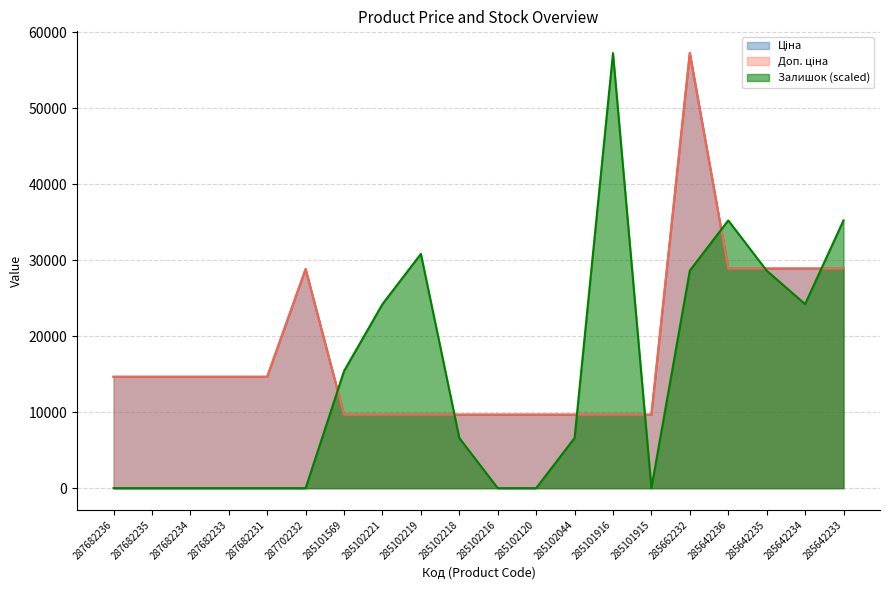

True or false: Залишок has a value of 10520.3 at 285102044.

False